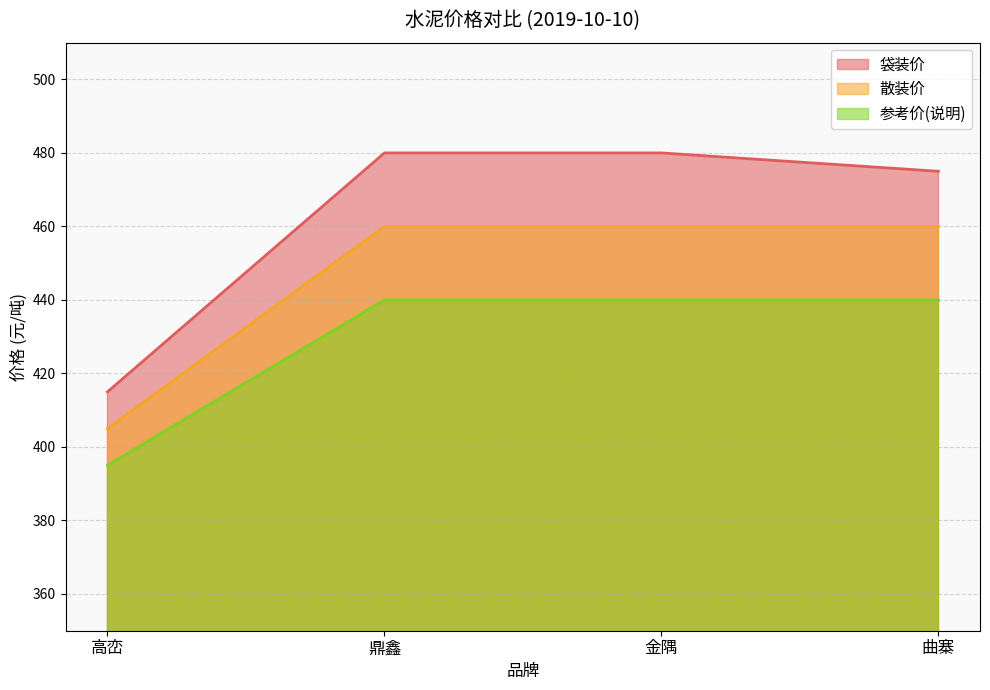

True or false: 袋装价 and 参考价(说明) cross at least once.

False